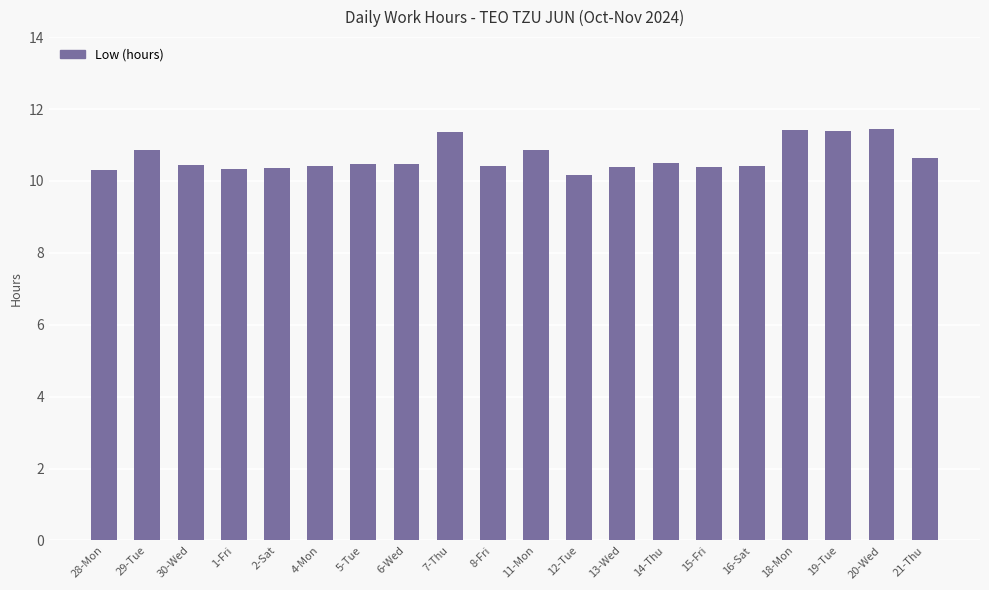

What is the label of the 8th bar from the left?

6-Wed